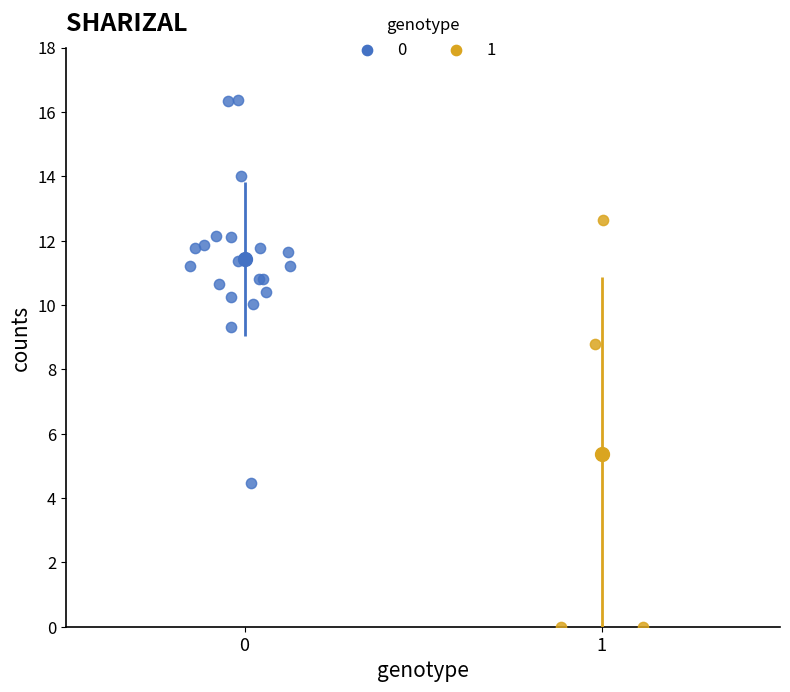

What are all the series names shown in the legend?

0, 1